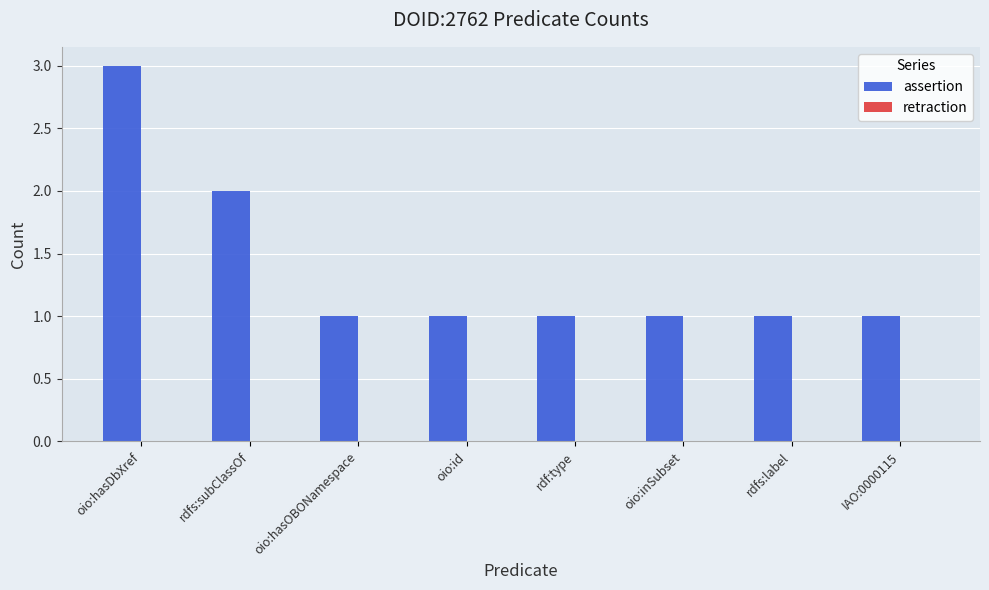

What is the ratio of the value at oio:inSubset to the value at rdfs:subClassOf?

0.5